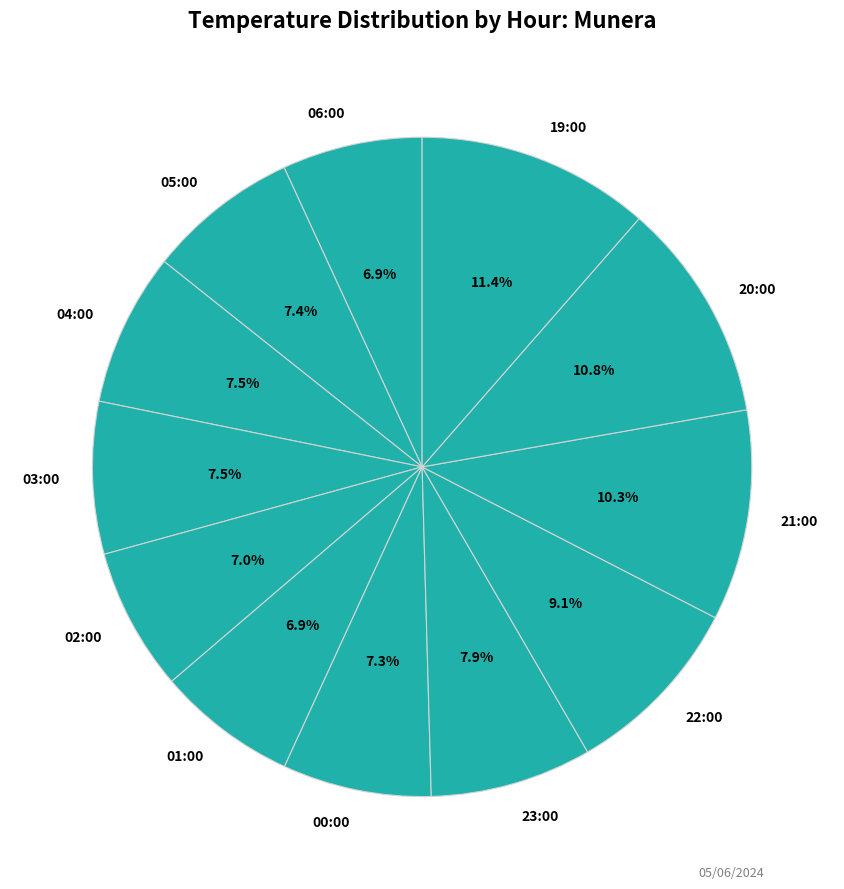

Which slice is the largest?

19:00